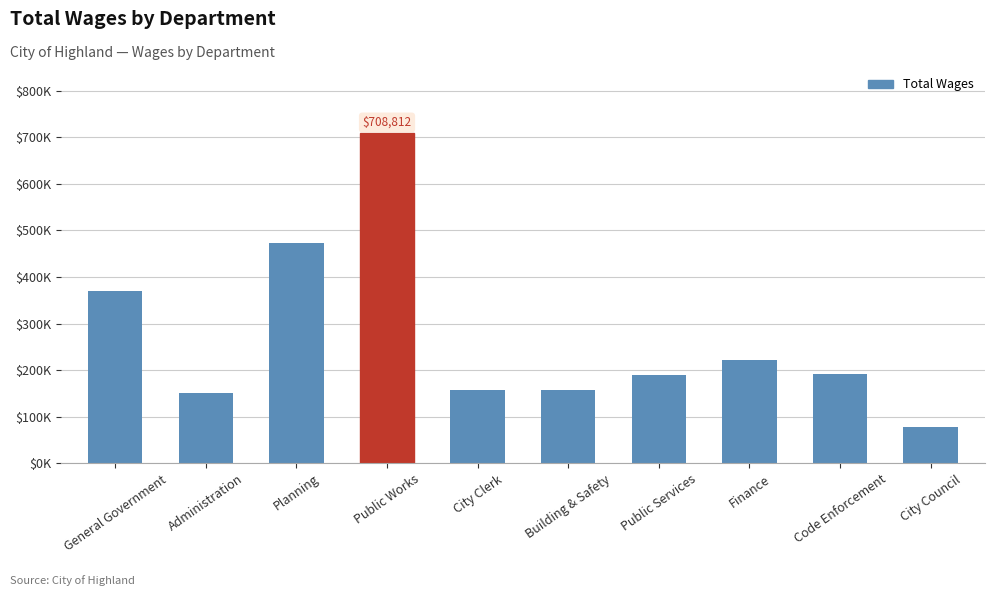

What is the label of the 3rd bar from the left?

Planning